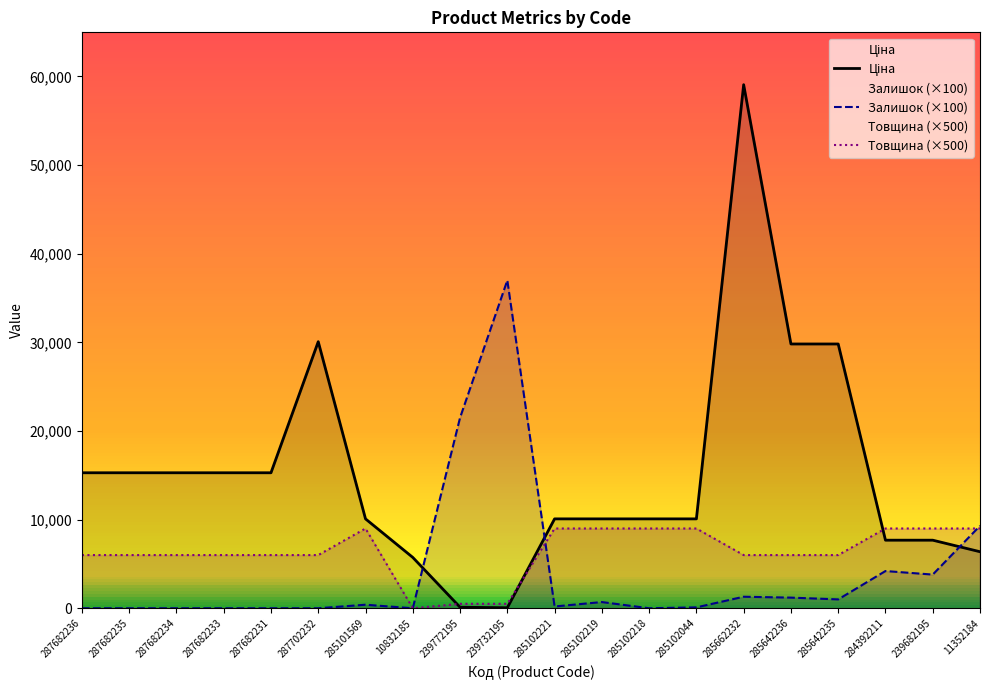

What are all the series names shown in the legend?

Ціна, Залишок (×100), Товщина (×500)